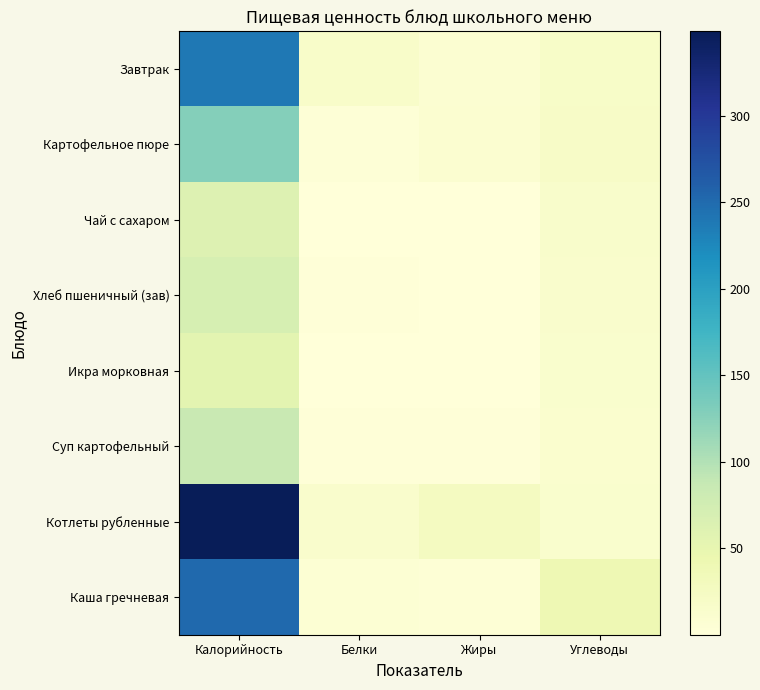

Reading left to right, list all the values displayed in this chart.

Завтрак: Калорийность=239.0	Белки=17.6	Жиры=8.9	Углеводы=17.8
Картофельное пюре: Калорийность=128.0	Белки=3.4	Жиры=10.1	Углеводы=19.8
Чай с сахаром: Калорийность=62.0	Белки=0.1	Жиры=0.0	Углеводы=15.2
Хлеб пшеничный (зав): Калорийность=70.5	Белки=2.3	Жиры=0.2	Углеводы=14.8
Икра морковная: Калорийность=54.7	Белки=1.2	Жиры=0.1	Углеводы=12.3
Суп картофельный: Калорийность=85.8	Белки=2.0	Жиры=2.7	Углеводы=12.1
Котлеты рубленные: Калорийность=348.8	Белки=13.7	Жиры=26.2	Углеводы=13.1
Каша гречневая: Калорийность=251.9	Белки=6.5	Жиры=4.7	Углеводы=40.1